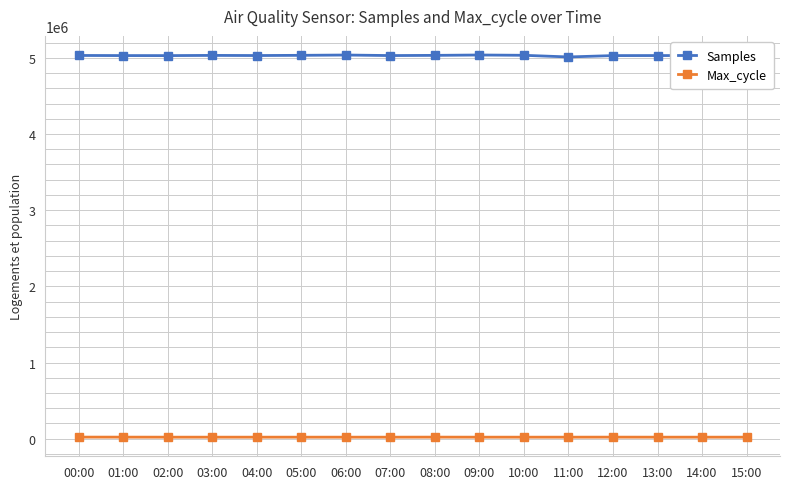

What is the average value of the Samples series?

5030265